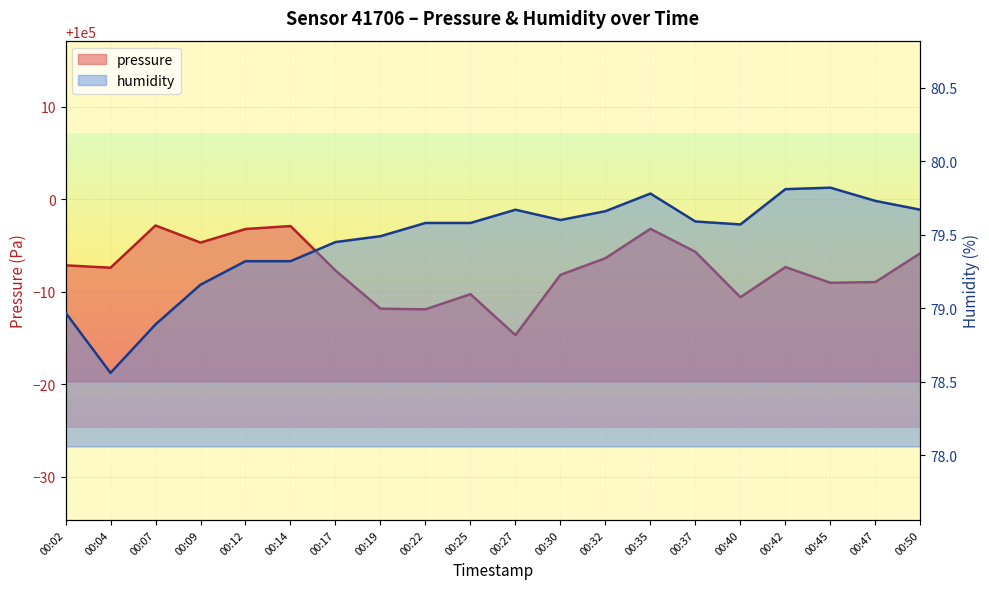

Which series has the largest range (max minus min)?

pressure